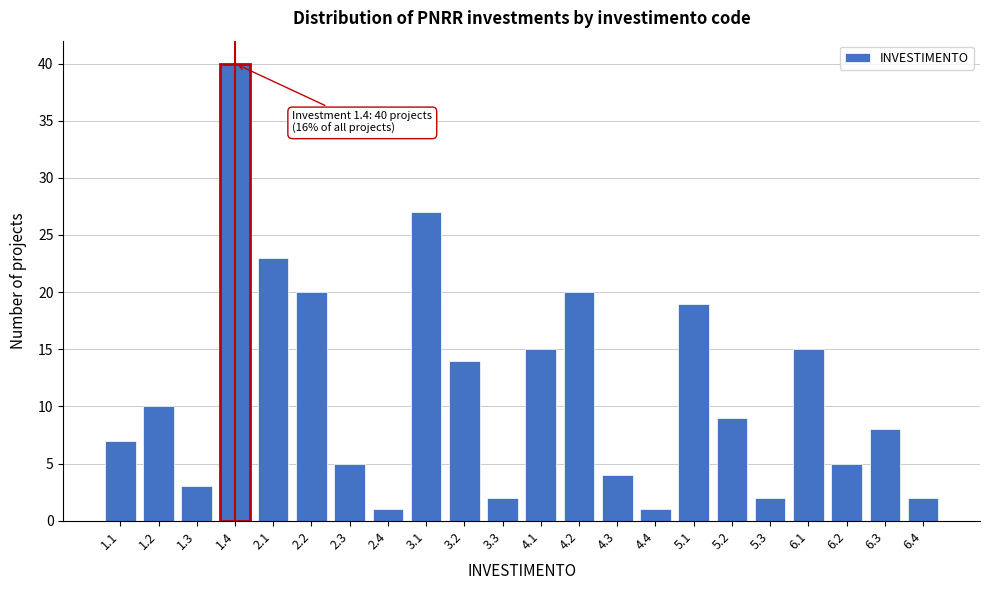

Reading left to right, what are all the values shown in this chart?

7	10	3	40	23	20	5	1	27	14	2	15	20	4	1	19	9	2	15	5	8	2